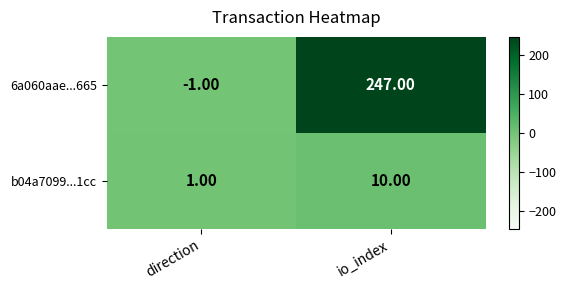

At direction, list the series in order from largest to smallest.

b04a7099...1cc, 6a060aae...665